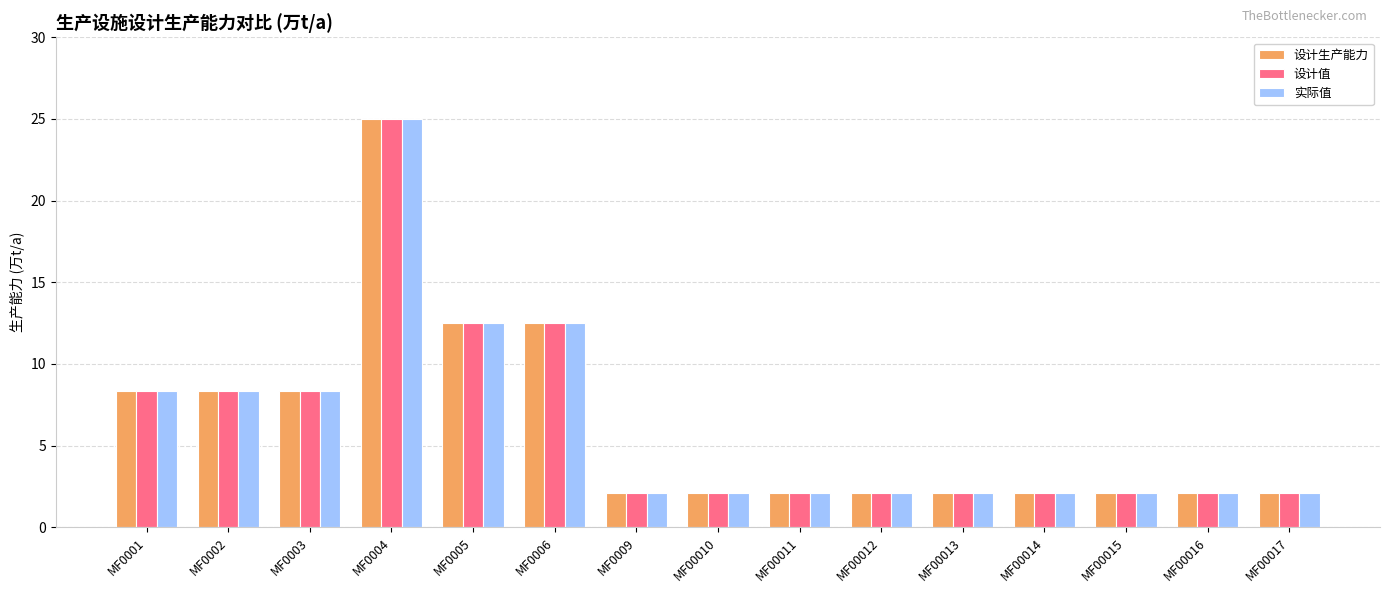

What is the value of the 设计值 bar at the 1st from the left?

8.3